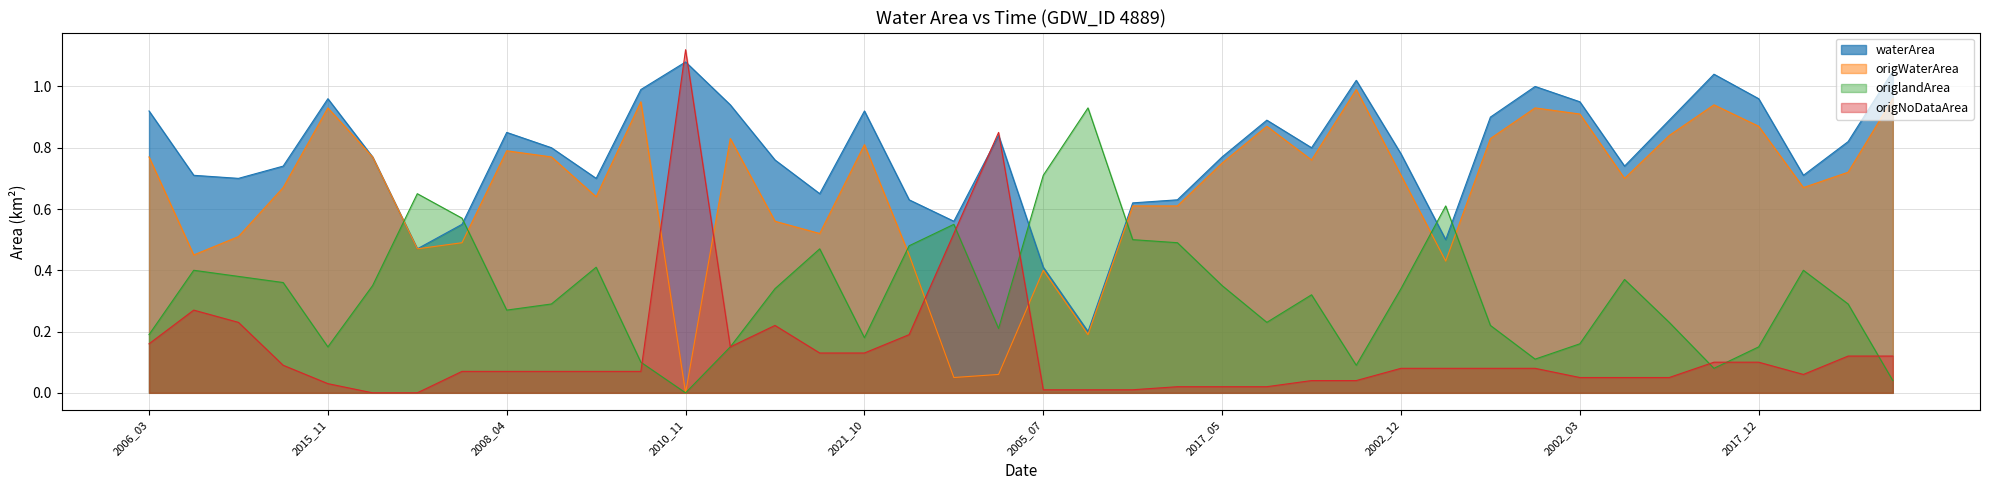

List the series in order of their peak value, lowest first.

origlandArea, origWaterArea, waterArea, origNoDataArea